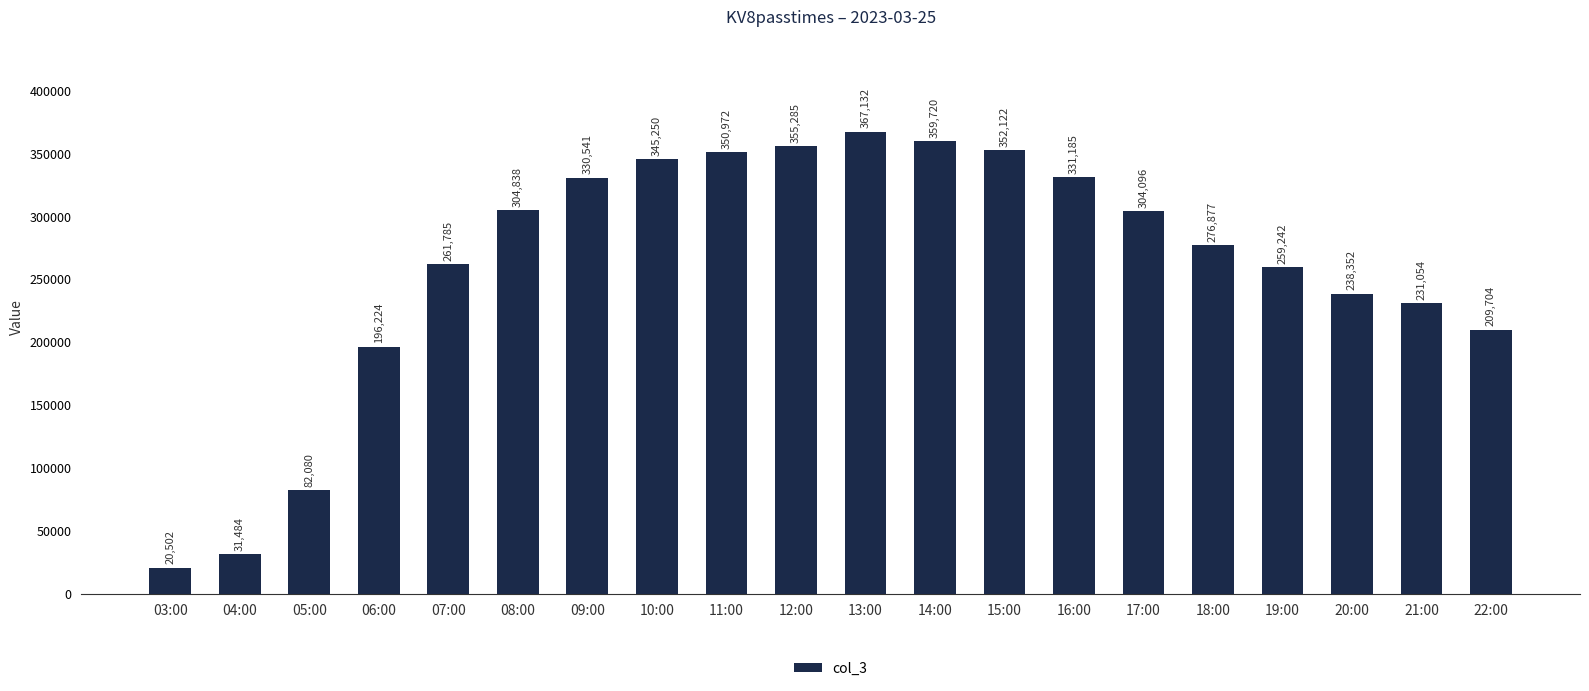

What is the sum of all values?

5208445